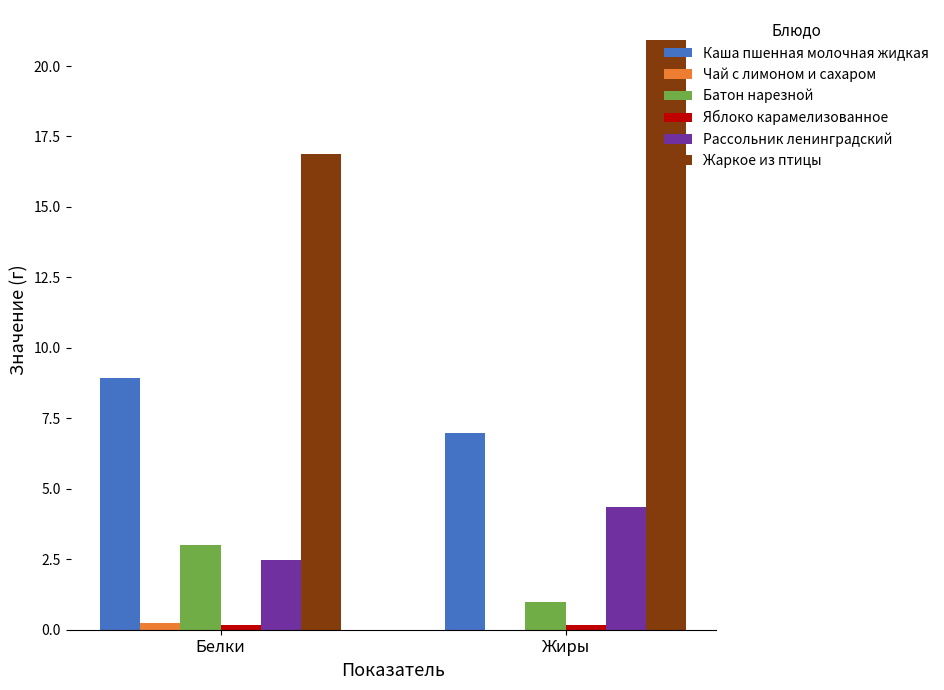

What is the maximum value shown in the chart?

20.9